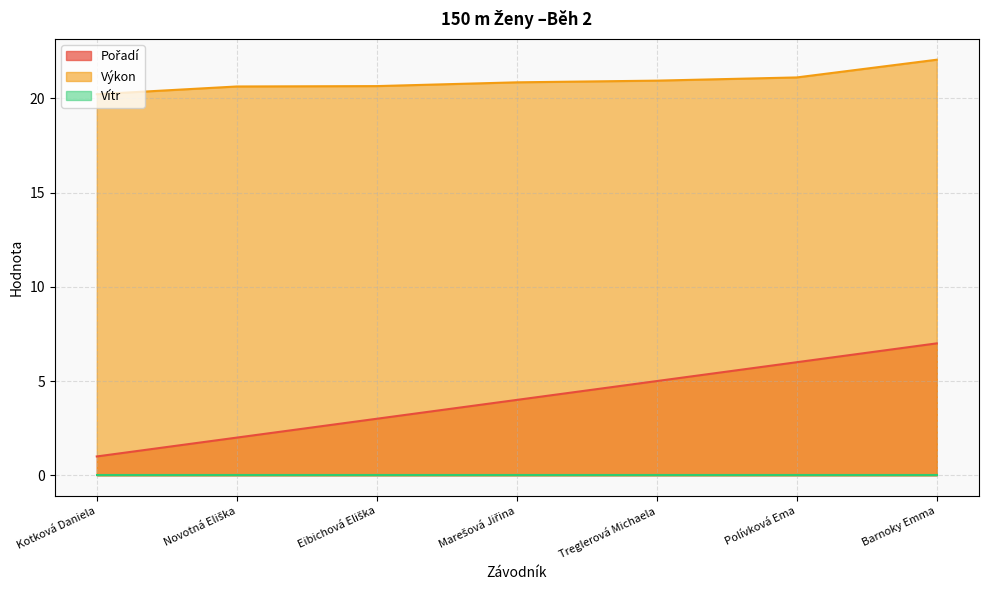

True or false: Pořadí and Výkon cross at least once.

False